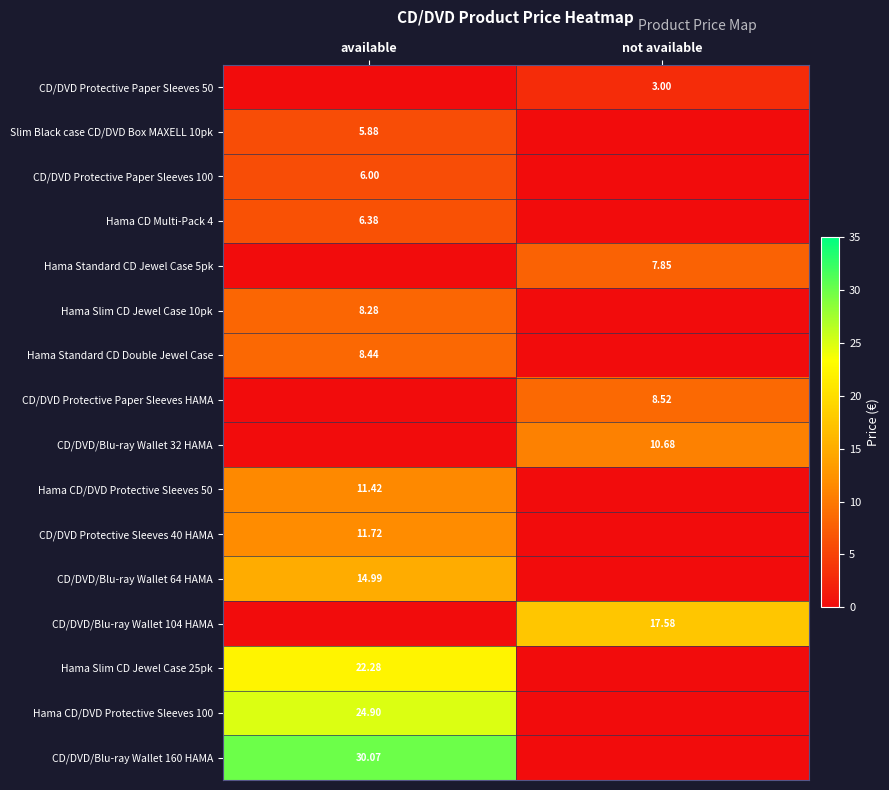

What is the total value across all series at available?

150.4